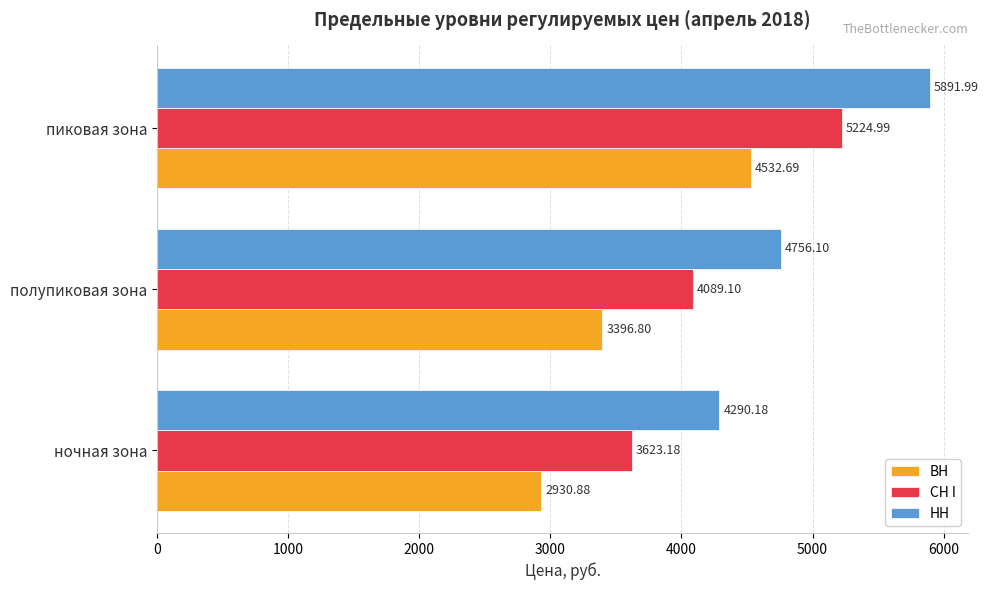

Rank the categories by НН value from highest to lowest.

пиковая зона, полупиковая зона, ночная зона